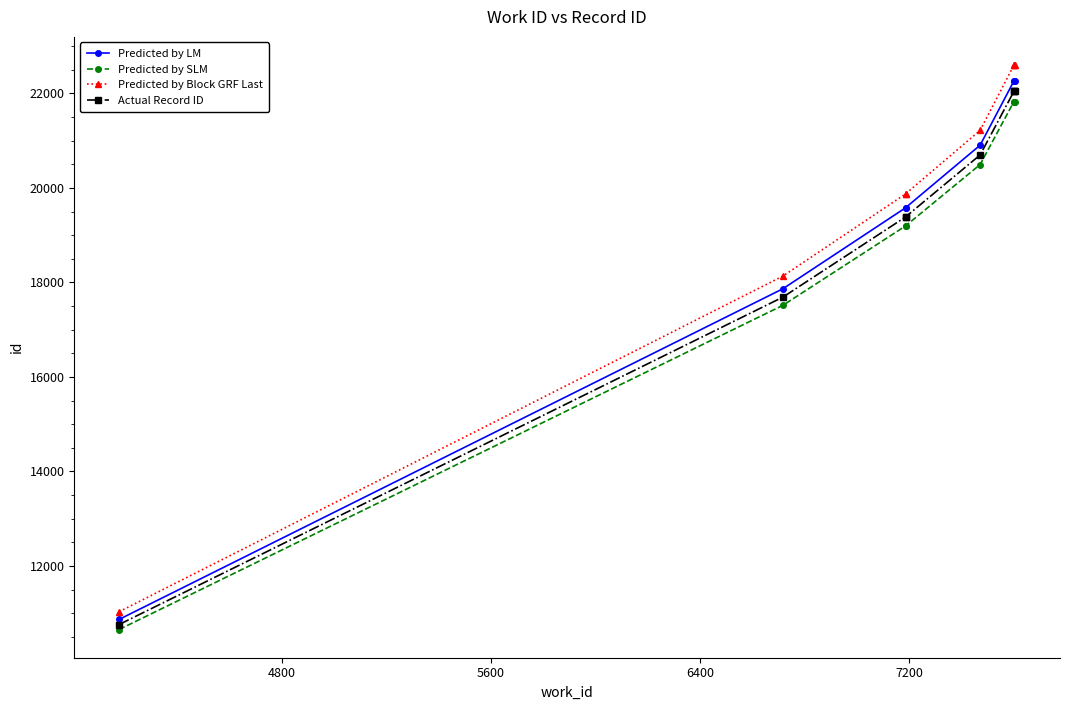

Reading right to left, what are all the values shown in this chart?

Predicted by LM: 22264.0	22264.0	22261.0	20904.0	19585.0	19583.0	17866.0	10869.0
Predicted by SLM: 21827.5	21827.5	21824.5	20494.1	19201.0	19199.0	17515.7	10655.9
Predicted by Block GRF Last: 22598.0	22598.0	22594.9	21217.6	19878.8	19876.7	18134.0	11032.0
Actual Record ID: 22043.6	22043.6	22040.6	20697.0	19391.1	19389.1	17689.1	10761.4